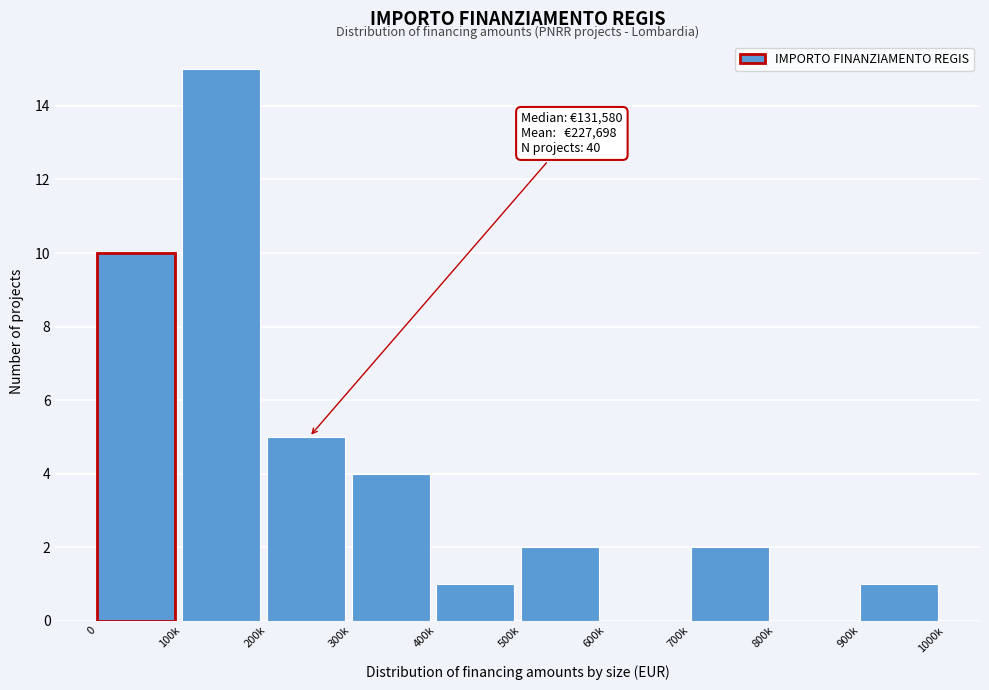

Reading left to right, transcribe all the data shown in this chart.

0=10	100k=15	200k=5	300k=4	400k=1	500k=2	600k=0	700k=2	800k=0	900k=1